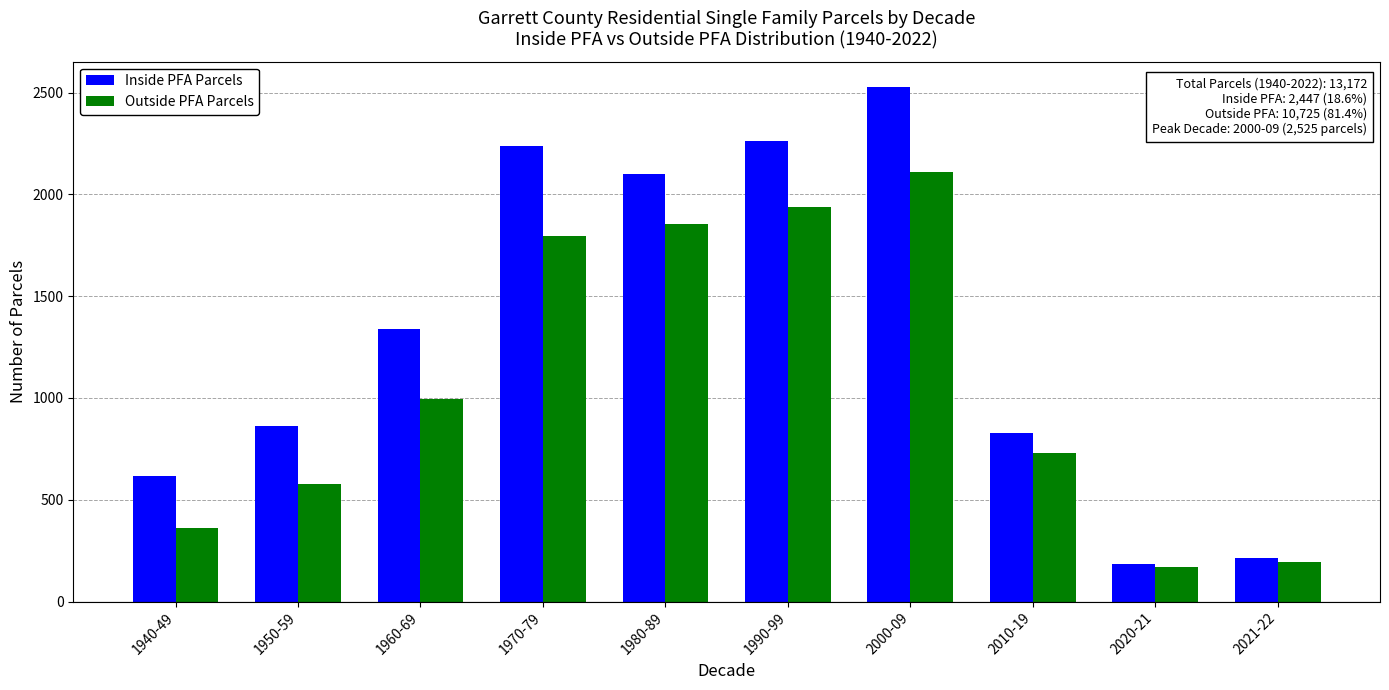

Reading left to right, list all the values displayed in this chart.

Inside PFA Parcels: 1940-49=618	1950-59=862	1960-69=1341	1970-79=2238	1980-89=2102	1990-99=2261	2000-09=2525	2010-19=828	2020-21=184	2021-22=213
Outside PFA Parcels: 1940-49=360	1950-59=579	1960-69=997	1970-79=1797	1980-89=1854	1990-99=1937	2000-09=2111	2010-19=728	2020-21=169	2021-22=193